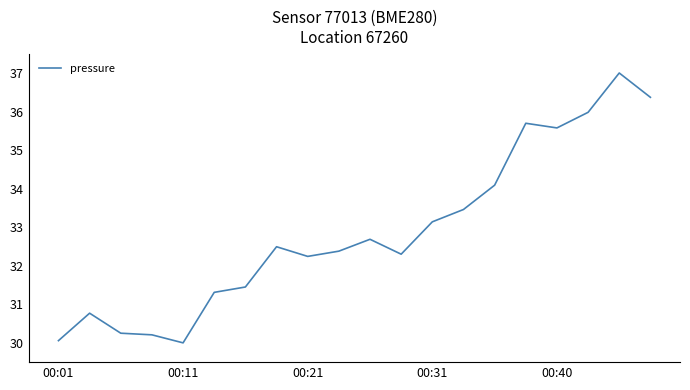

Is this an area chart (filled region under the line)?

No